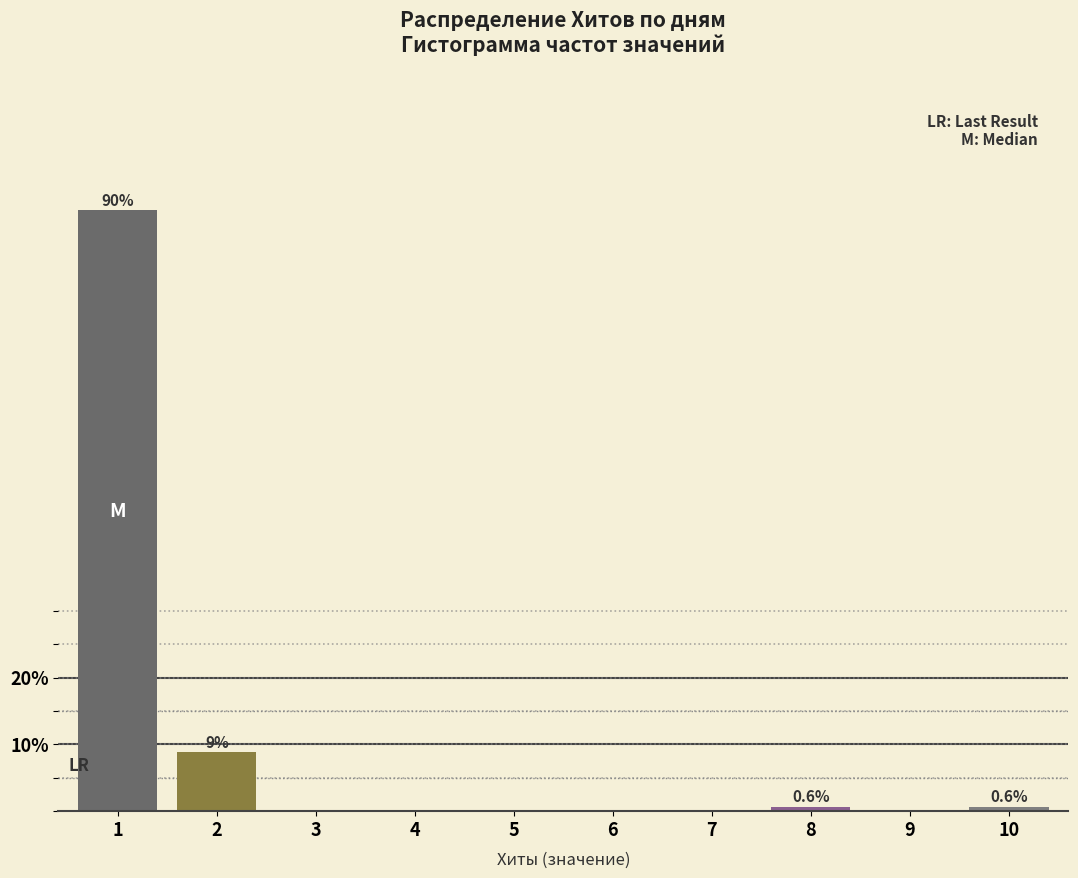

Reading left to right, list all the values displayed in this chart.

1=89.9	2=8.8	3=0.0	4=0.0	5=0.0	6=0.0	7=0.0	8=0.6	9=0.0	10=0.6